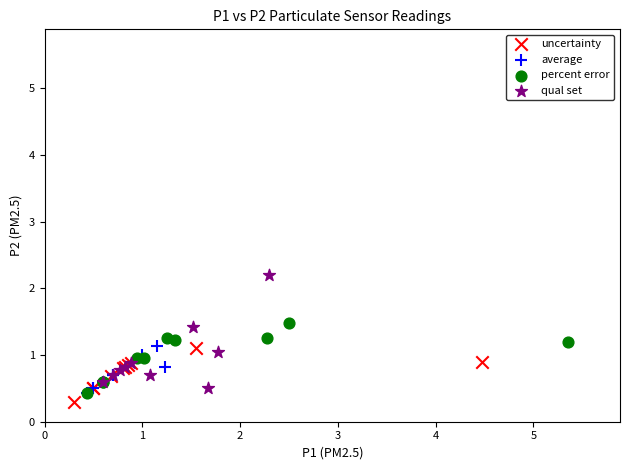

Which series has the widest spread of Y values?

qual set